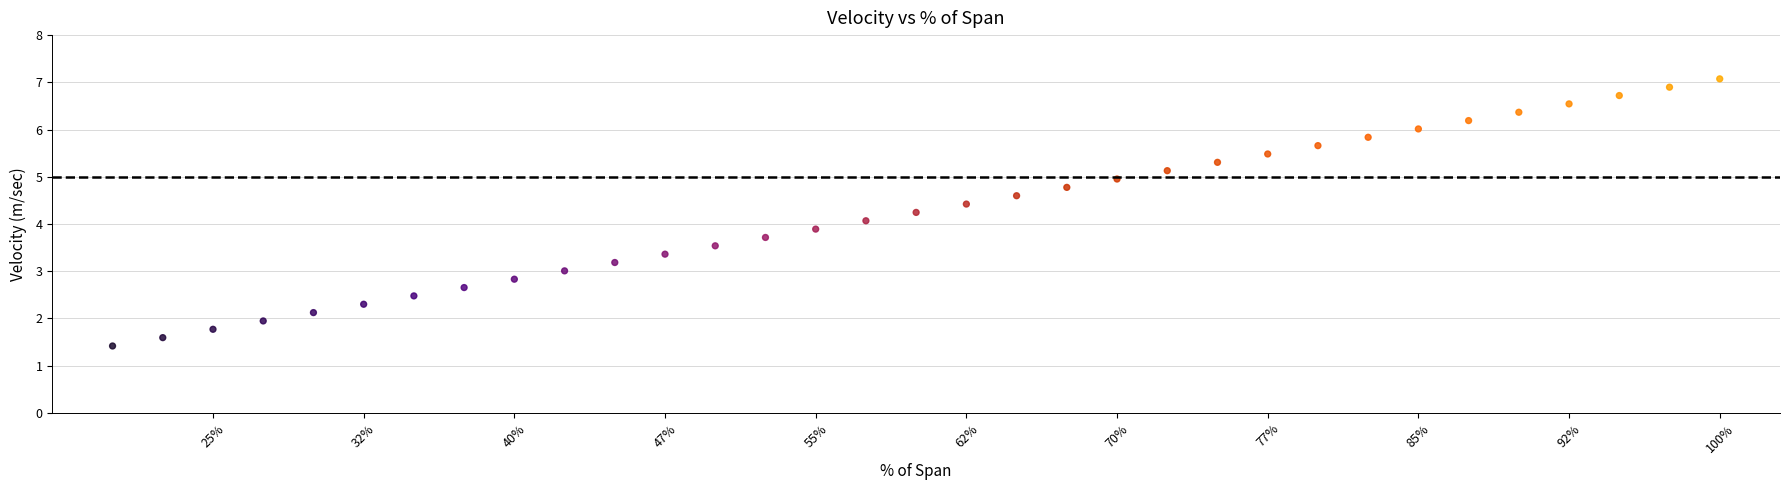

What is the range of Y values (max minus min)?

5.7